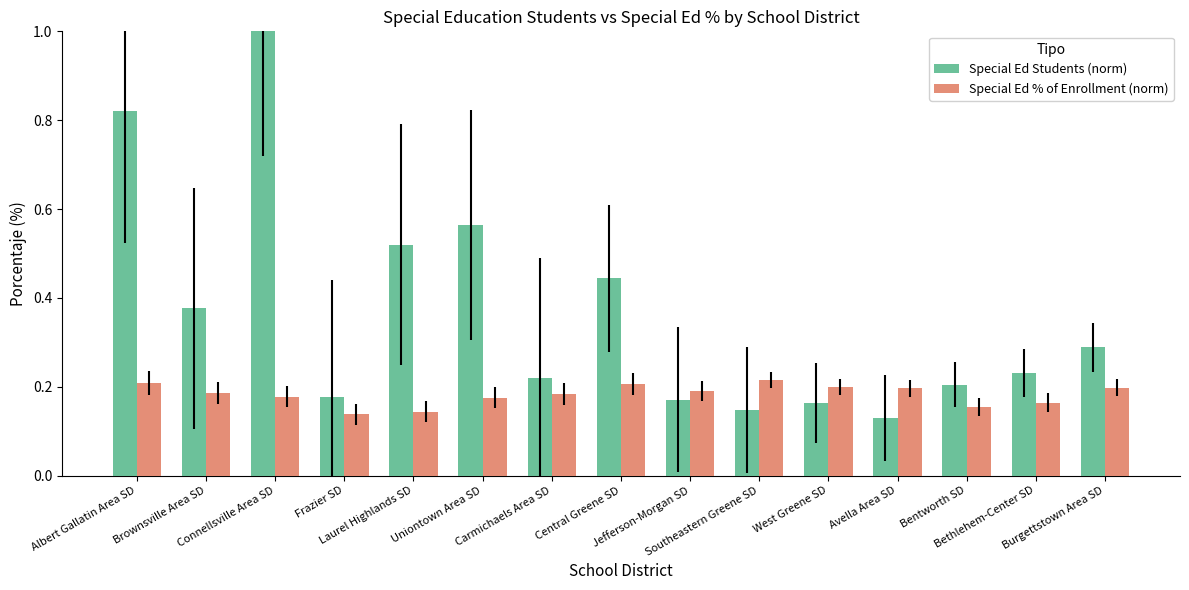

Is the value of Special Ed Students (norm) at Avella Area SD greater than the value of Special Ed % of Enrollment (norm) at Bentworth SD?

No